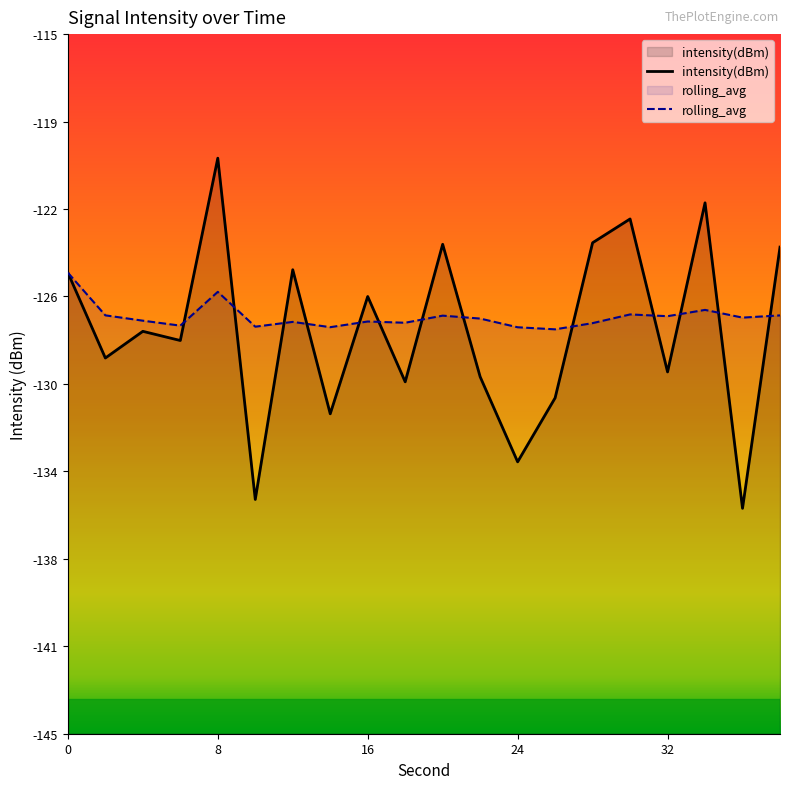

Does the chart have visible grid lines?

No